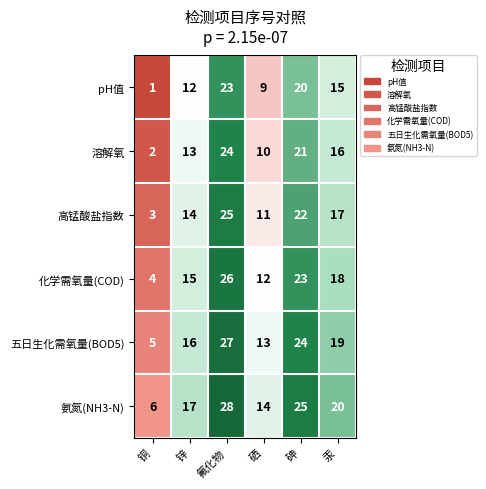

Which series has the largest total across all categories?

氨氮(NH3-N)